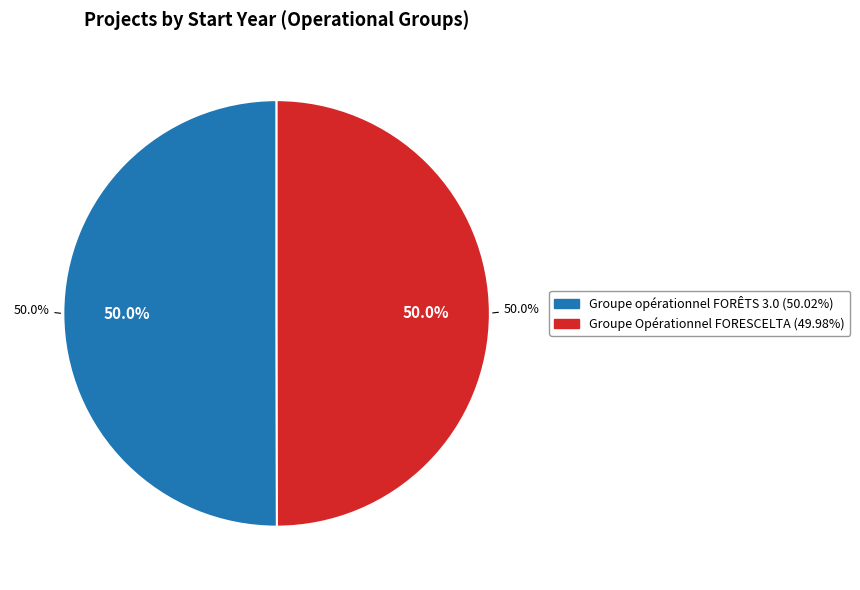

What is the ratio of the value at Groupe Opérationnel FORESCELTA to the value at Groupe opérationnel FORÊTS 3.0?

1.0